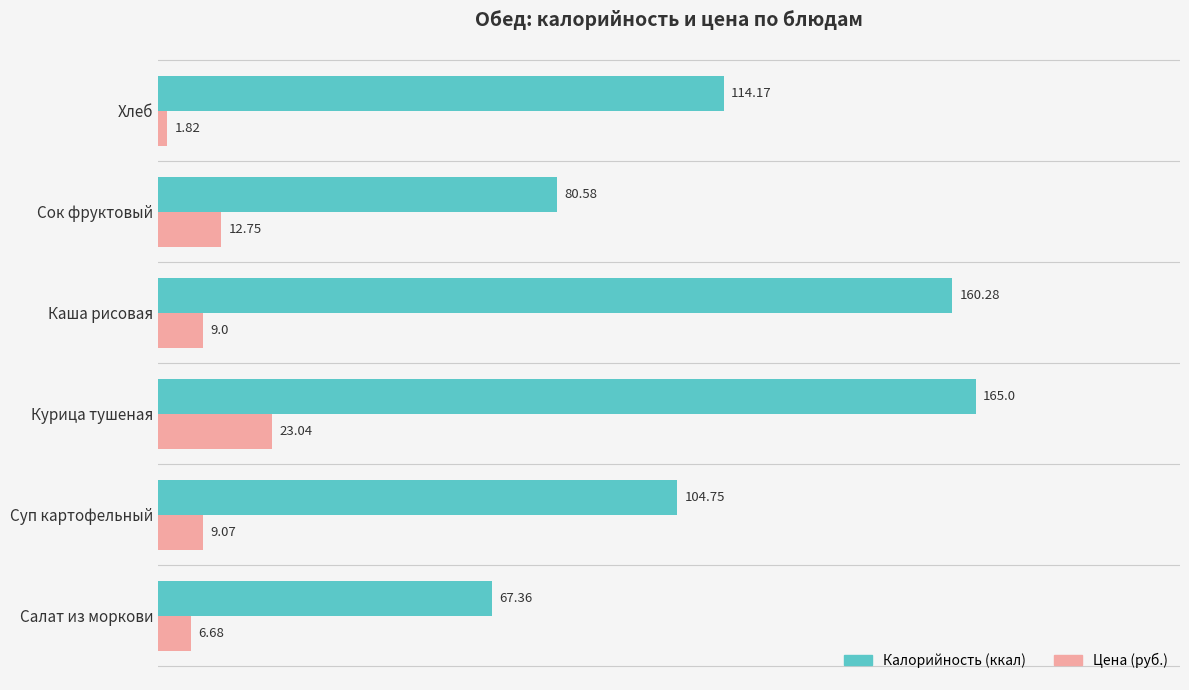

What is the difference between the second highest and second lowest values in the Цена (руб.) series?

6.1